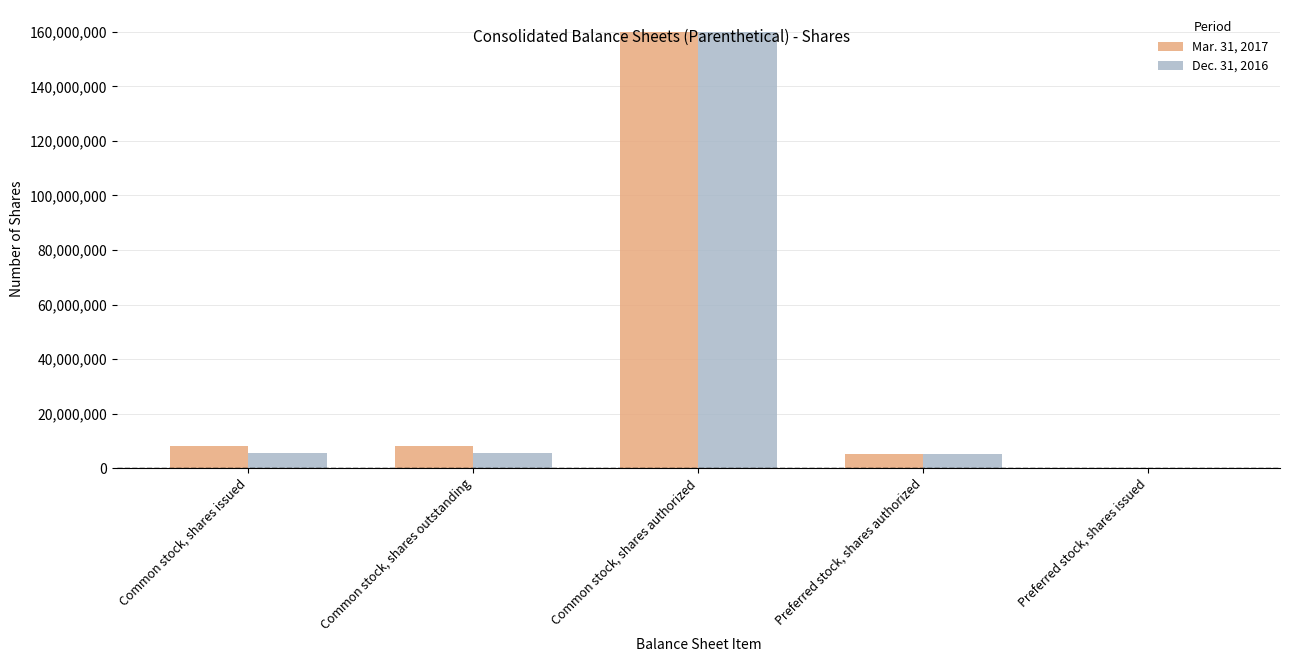

Is it true that Dec. 31, 2016 equals 160000000 at Common stock, shares authorized?

True